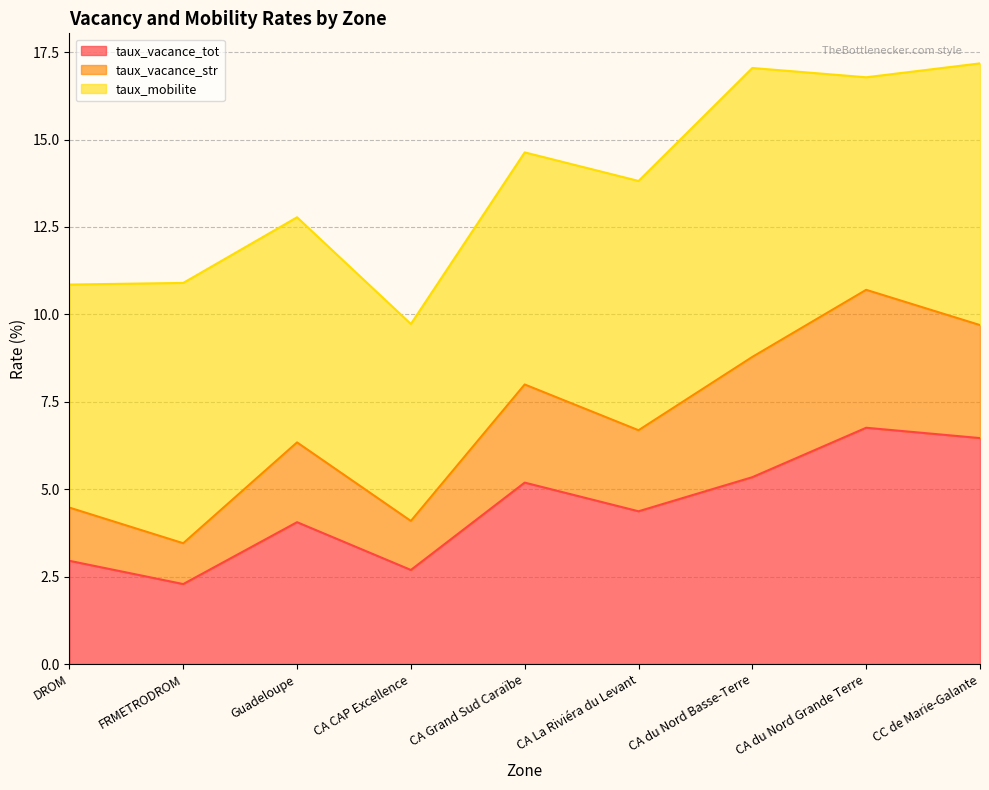

Where is taux_vacance_str nearest to the value 7?

CA La Riviéra du Levant